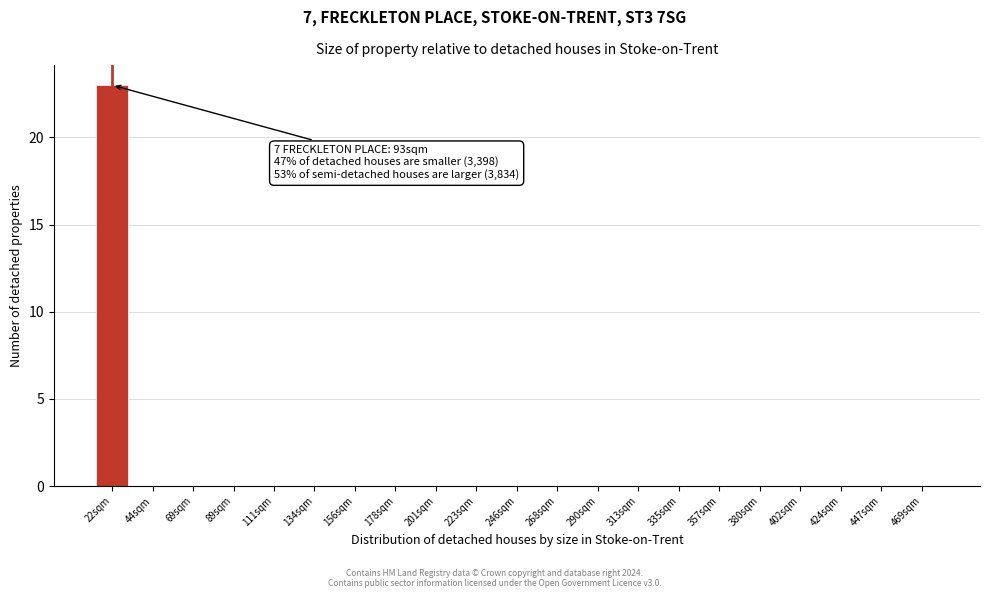

Reading left to right, list all the values displayed in this chart.

22sqm=23	44sqm=0	69sqm=0	89sqm=0	111sqm=0	134sqm=0	156sqm=0	178sqm=0	201sqm=0	223sqm=0	246sqm=0	268sqm=0	290sqm=0	313sqm=0	335sqm=0	357sqm=0	380sqm=0	402sqm=0	424sqm=0	447sqm=0	469sqm=0